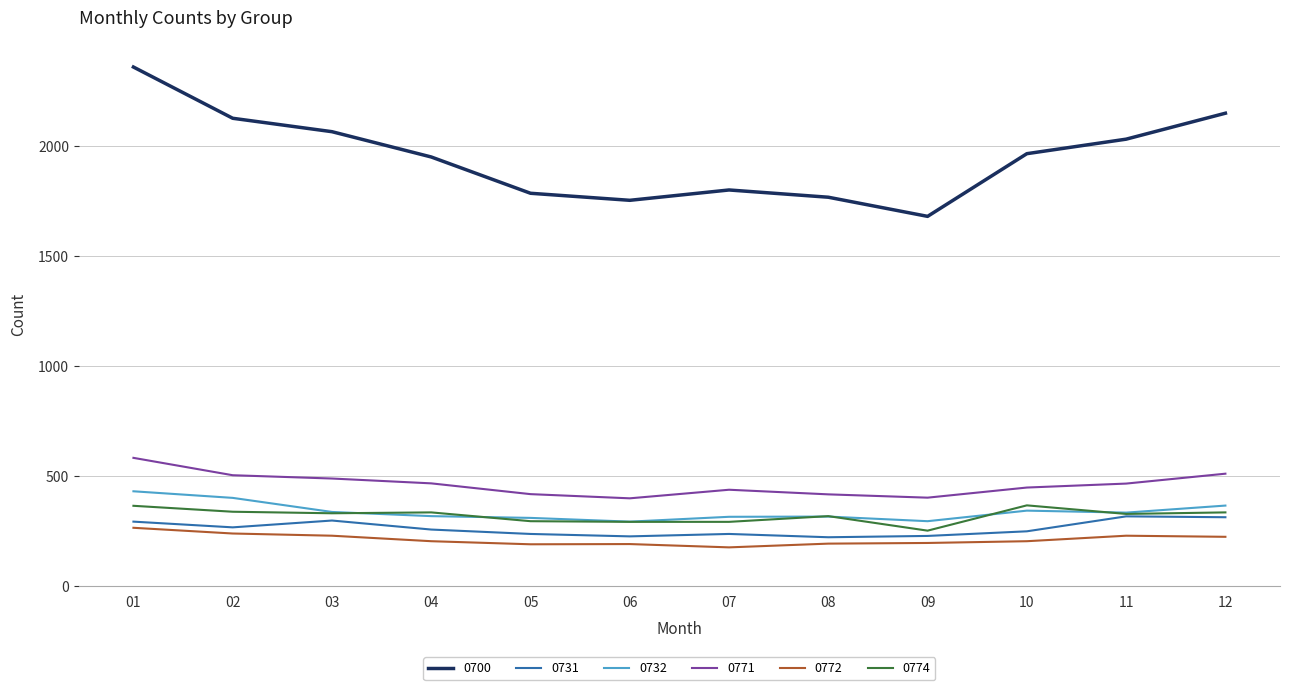

Which series changed the most between 07 and 11?

0700